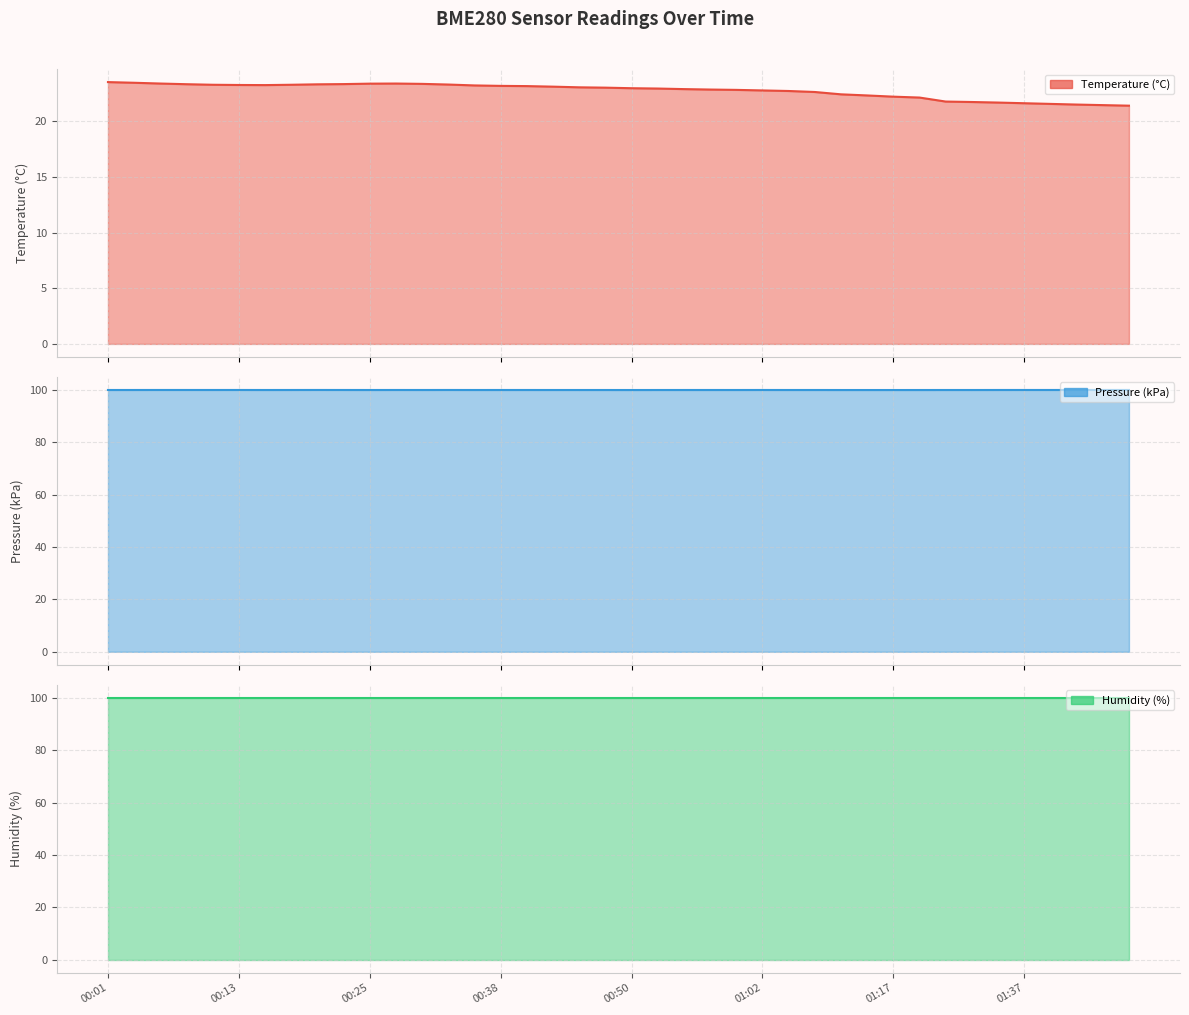

Where is humidity_line nearest to the value 100?

00:01